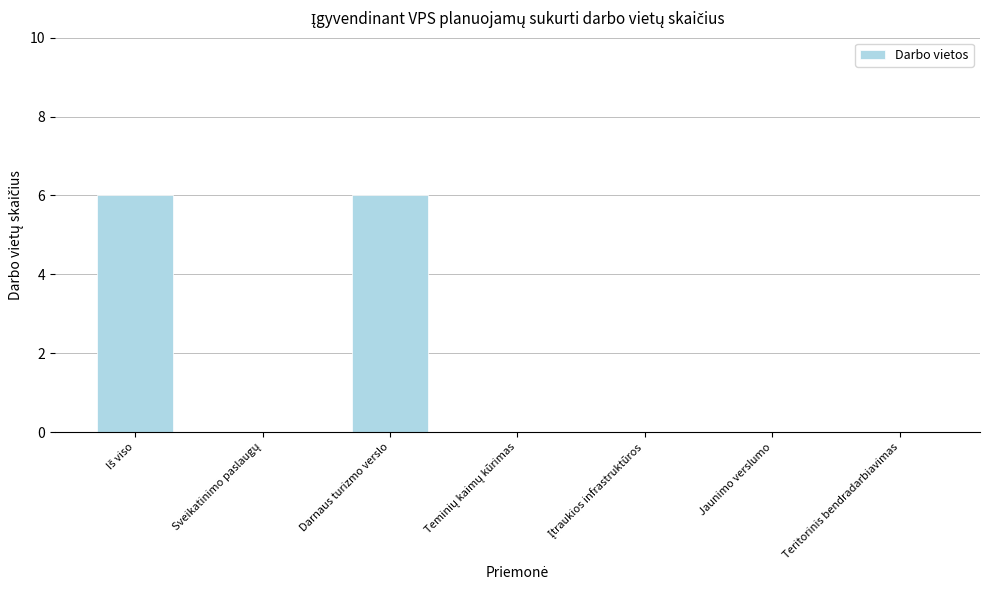

What is the change in value from Darnaus turizmo verslo to Jaunimo verslumo?

-6